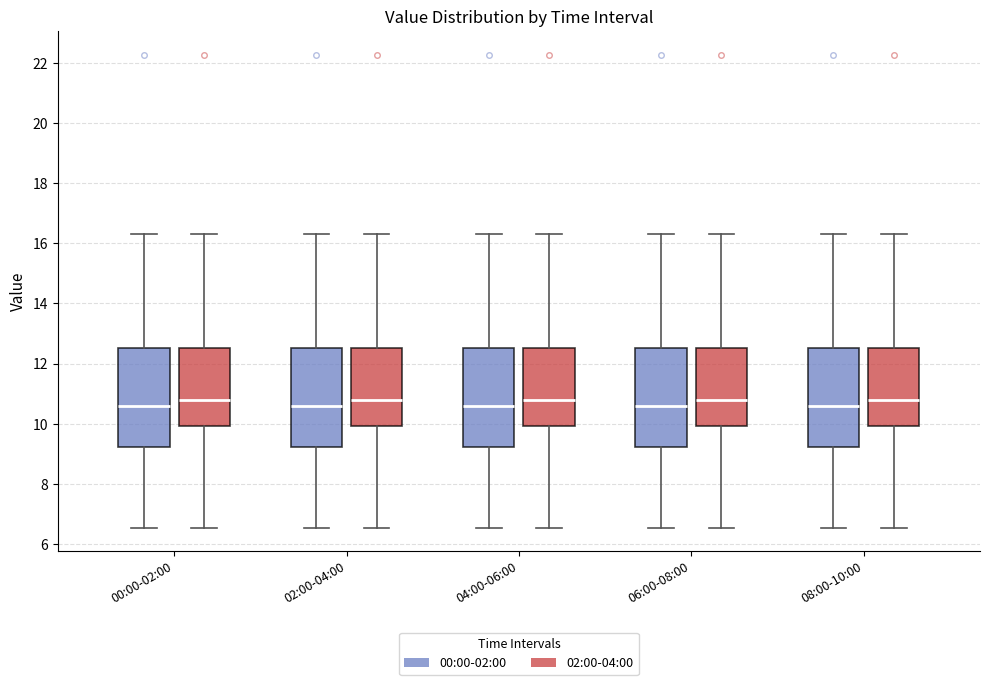

Reading left to right, transcribe this box plot: for each box, give where its median line is, the range the box spans, and where its two whiskers end, as read against the y-axis. The values are not printed on the chart, so give them approximately, as read against the axis.

00:00-02:00 (00:00-02:00): median 10.6, box 9.2 to 12.6, whiskers 6.6 to 16.4
00:00-02:00 (02:00-04:00): median 10.8, box 10.0 to 12.6, whiskers 6.6 to 16.4
02:00-04:00 (00:00-02:00): median 10.6, box 9.2 to 12.6, whiskers 6.6 to 16.4
02:00-04:00 (02:00-04:00): median 10.8, box 10.0 to 12.6, whiskers 6.6 to 16.4
04:00-06:00 (00:00-02:00): median 10.6, box 9.2 to 12.6, whiskers 6.6 to 16.4
04:00-06:00 (02:00-04:00): median 10.8, box 10.0 to 12.6, whiskers 6.6 to 16.4
06:00-08:00 (00:00-02:00): median 10.6, box 9.2 to 12.6, whiskers 6.6 to 16.4
06:00-08:00 (02:00-04:00): median 10.8, box 10.0 to 12.6, whiskers 6.6 to 16.4
08:00-10:00 (00:00-02:00): median 10.6, box 9.2 to 12.6, whiskers 6.6 to 16.4
08:00-10:00 (02:00-04:00): median 10.8, box 10.0 to 12.6, whiskers 6.6 to 16.4